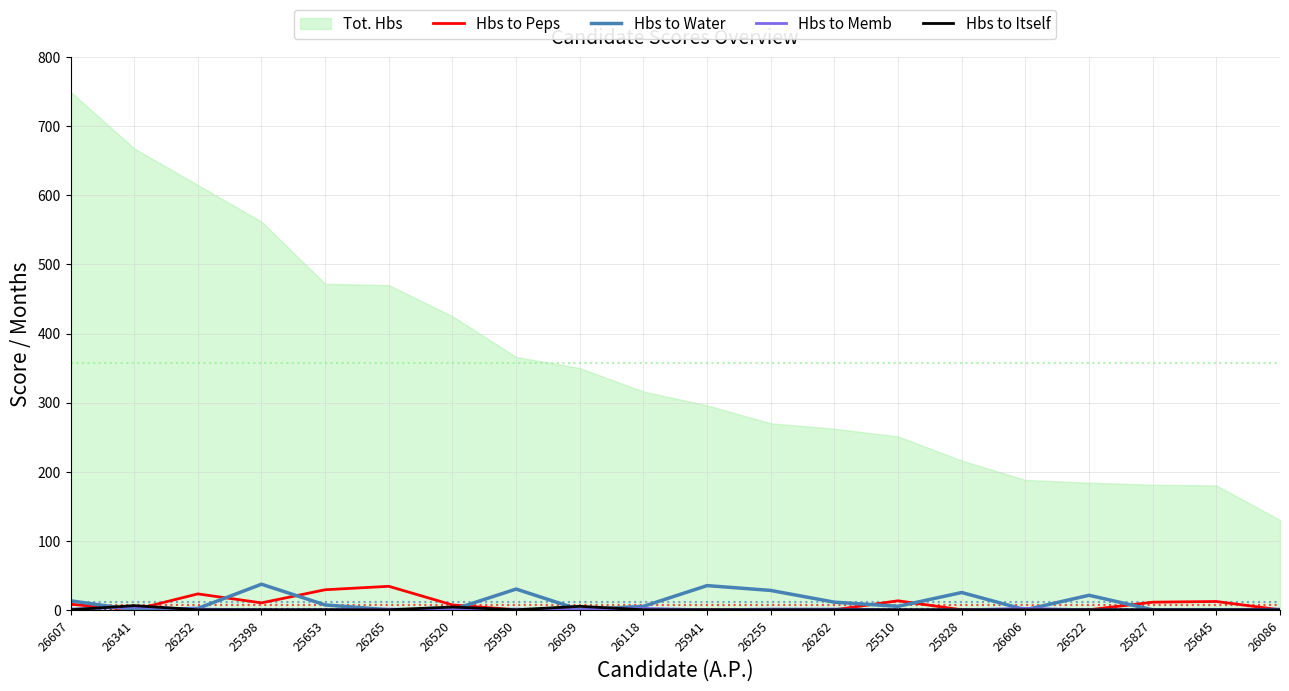

What is the difference between the second highest and minimum values in the Hbs to Memb series?

2